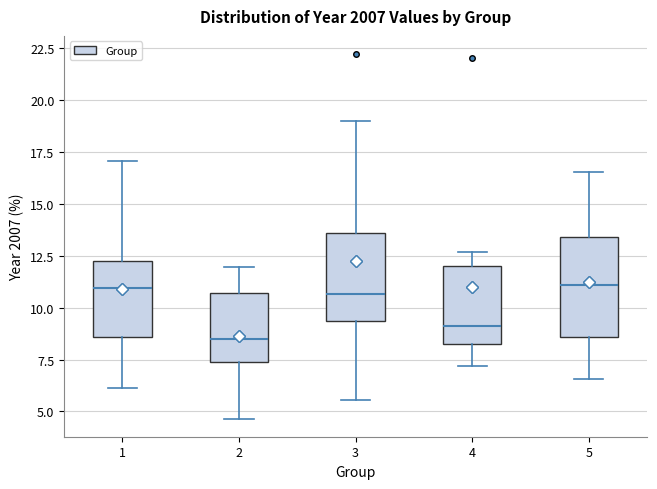

Reading left to right, read every box against the y-axis: the position of its median line, the range the box covers, and the ends of its whiskers. The values are not printed on the chart, so give them approximately, as read against the axis.

1: median 11.0, box 8.5 to 12.5, whiskers 6.0 to 17.0
2: median 8.5, box 7.5 to 10.5, whiskers 4.5 to 12.0
3: median 10.5, box 9.5 to 13.5, whiskers 5.5 to 19.0
4: median 9.0, box 8.0 to 12.0, whiskers 7.0 to 12.5
5: median 11.0, box 8.5 to 13.5, whiskers 6.5 to 16.5